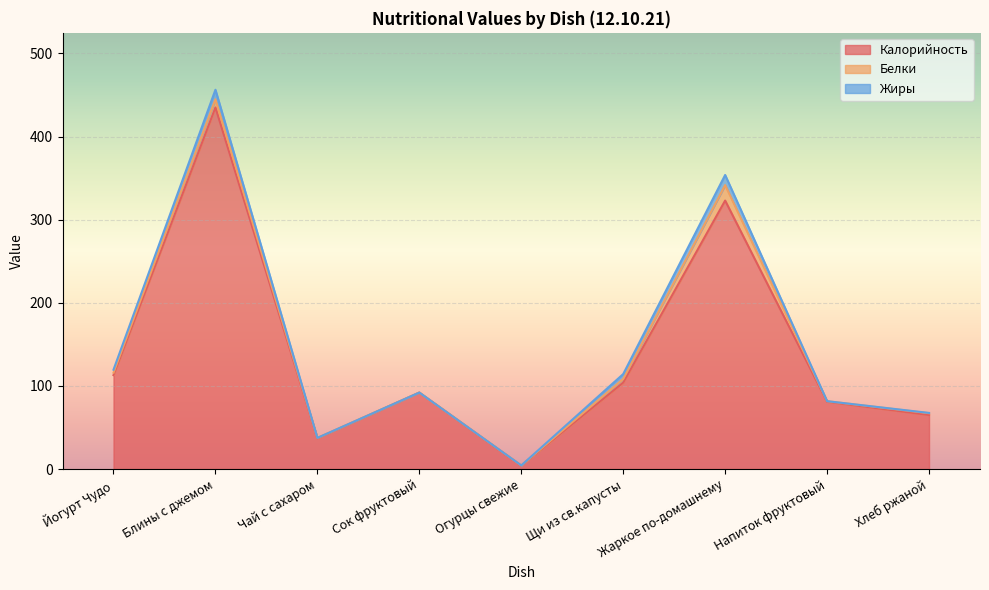

Where is Жиры nearest to the value 6?

Щи из св.капусты